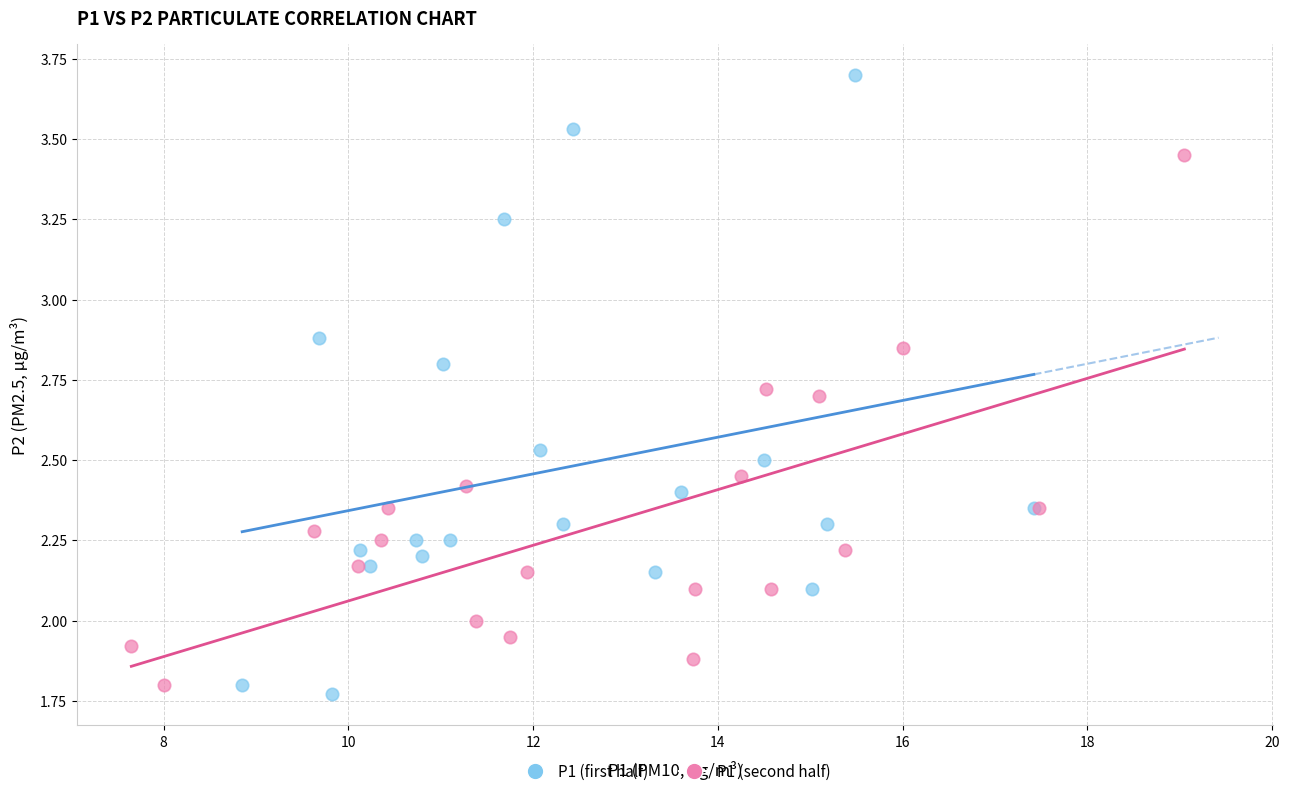

Which series has the widest spread of Y values?

P1 (first half)